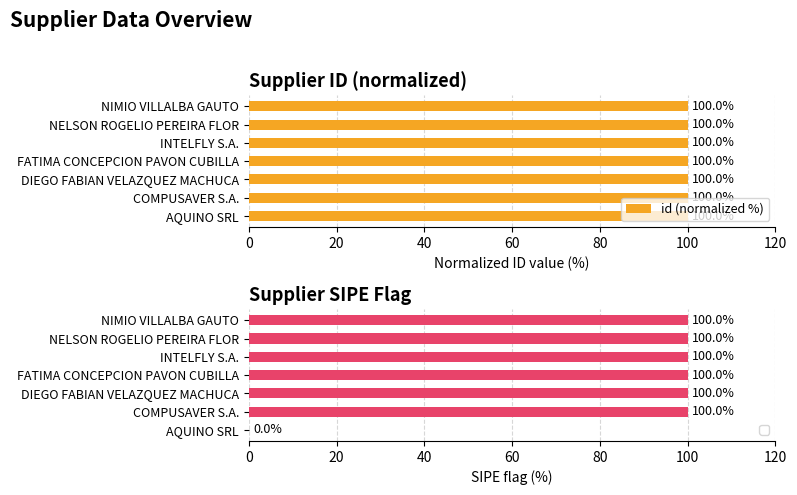

How many id (normalized %) values are between 99 and 100?

7